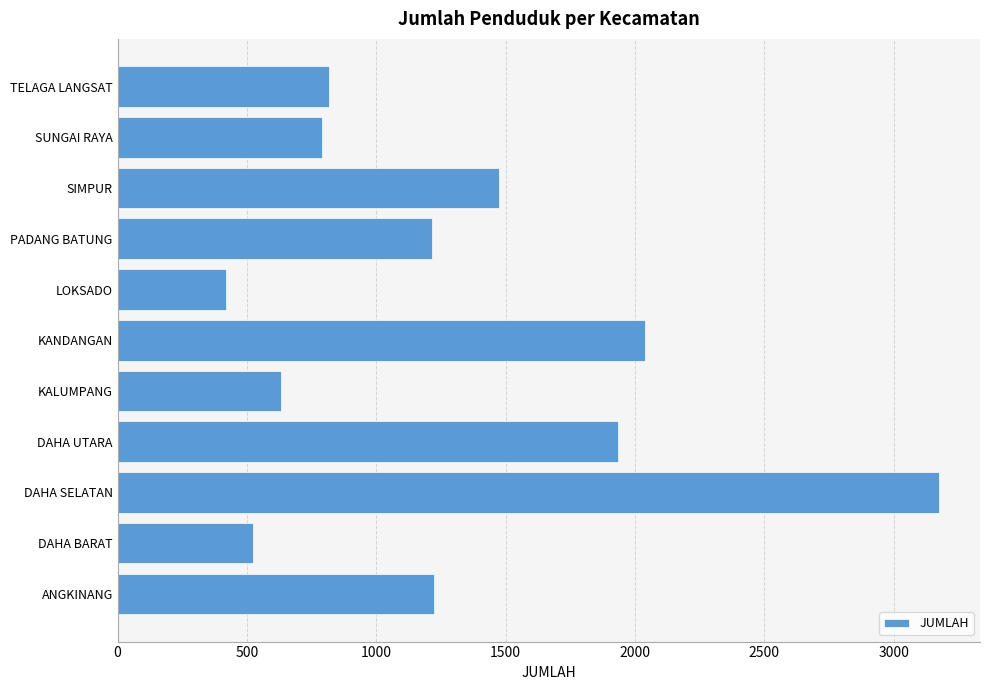

What is the ratio of the value at SUNGAI RAYA to the value at PADANG BATUNG?

0.6